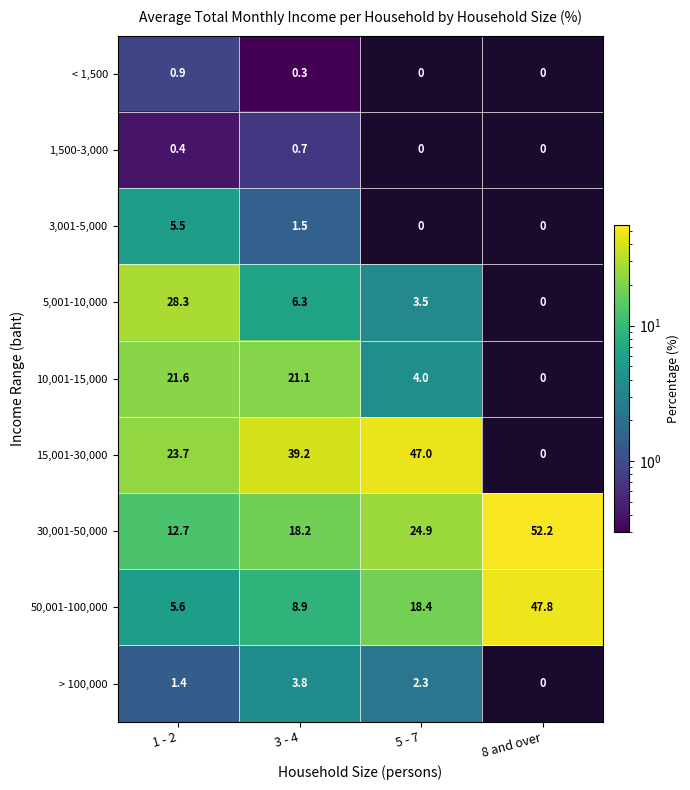

What is the total value across all series at 1 - 2?

100.1